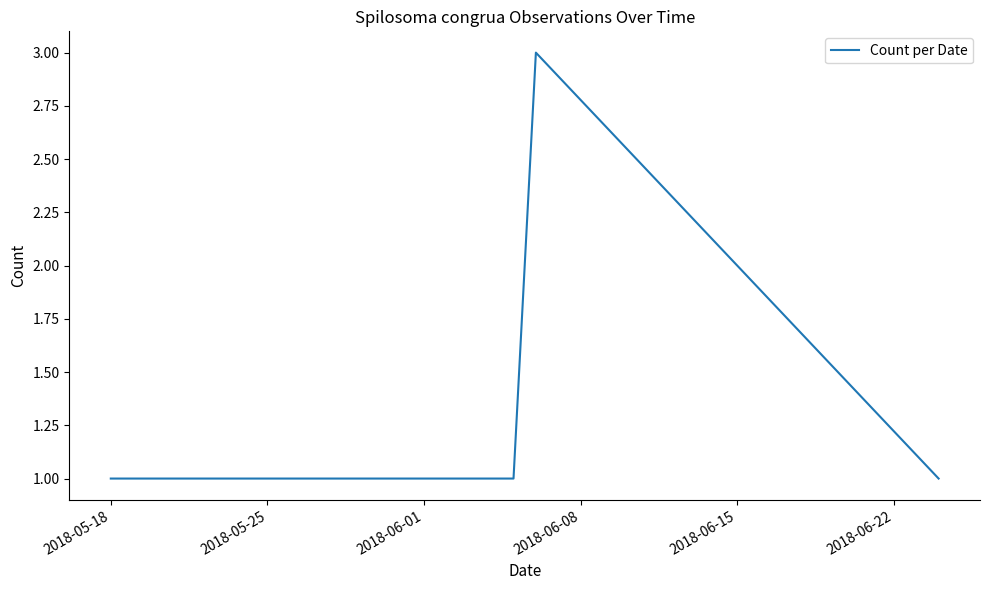

How many values are between 1 and 3?

4